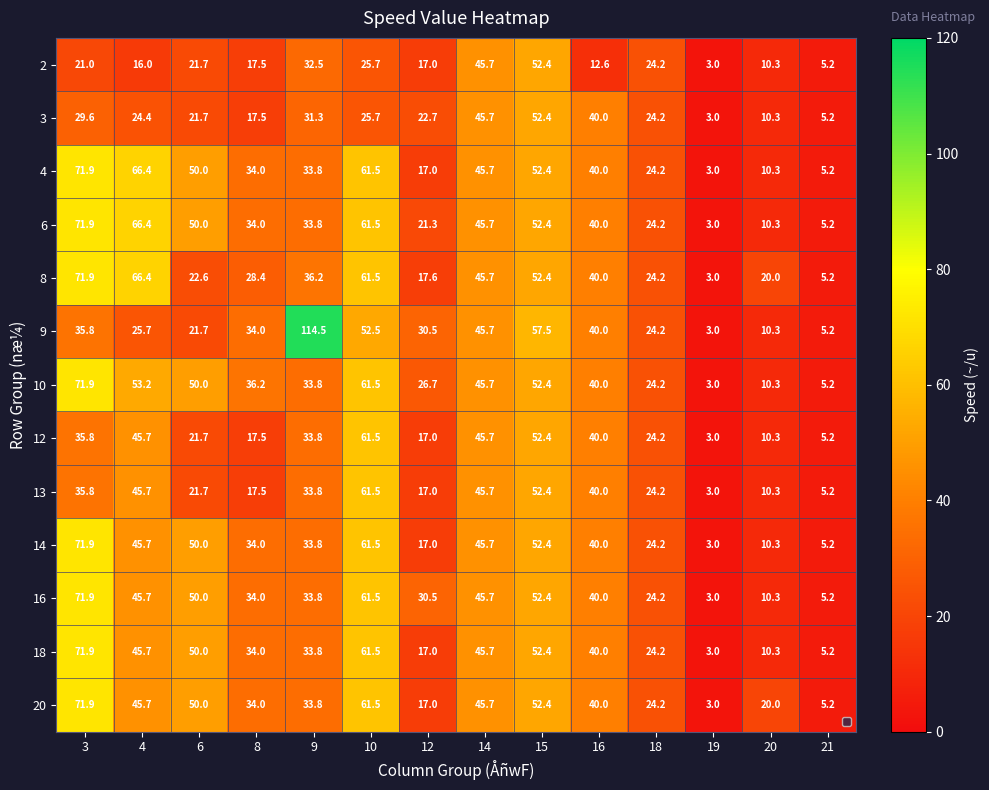

Rank the categories by 6 value from lowest to highest.

19, 21, 20, 12, 18, 9, 8, 16, 14, 6, 15, 10, 4, 3